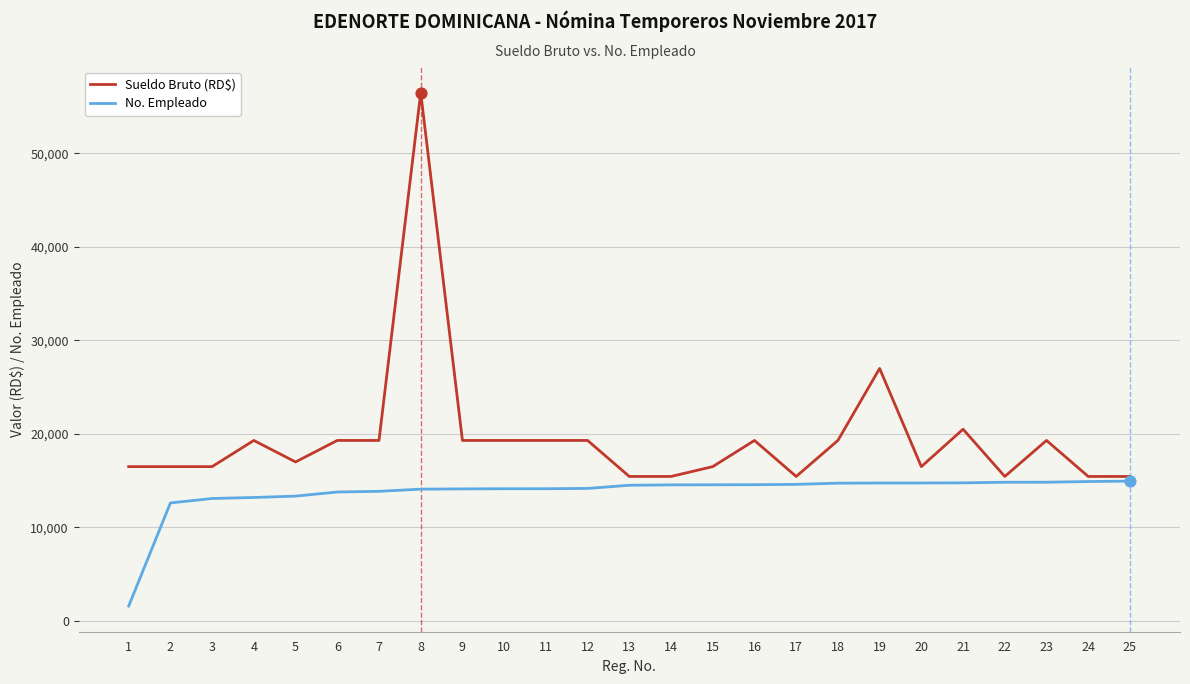

Which series has the largest range (max minus min)?

Sueldo Bruto (RD$)